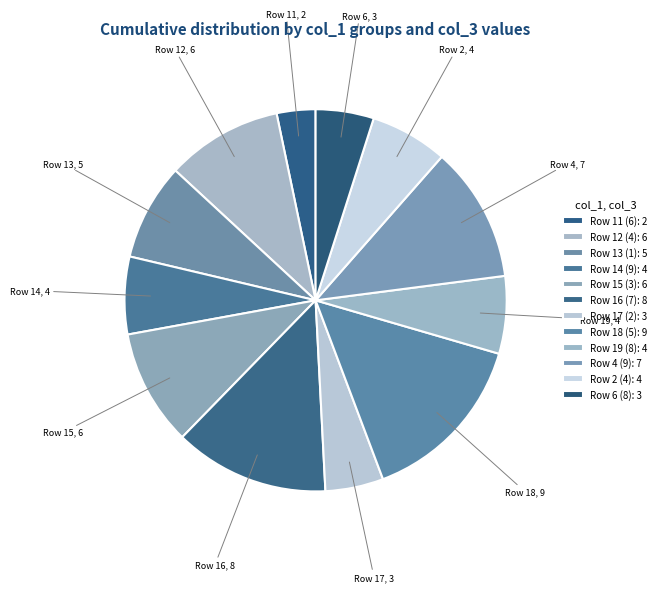

Is there a majority slice in this chart?

No